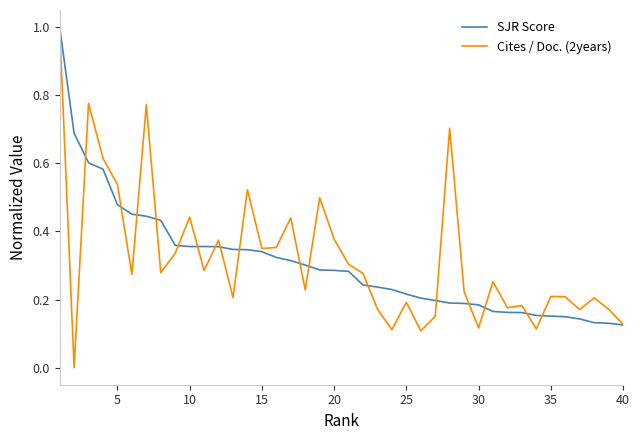

Does the chart have visible grid lines?

No